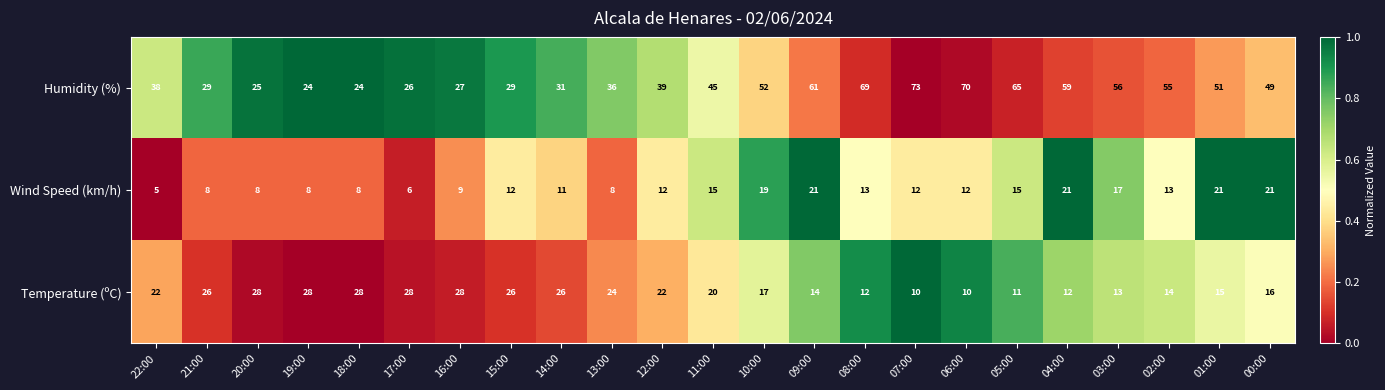

At 02:00, list the series in order from largest to smallest.

Humidity (%), Temperature (ºC), Wind Speed (km/h)